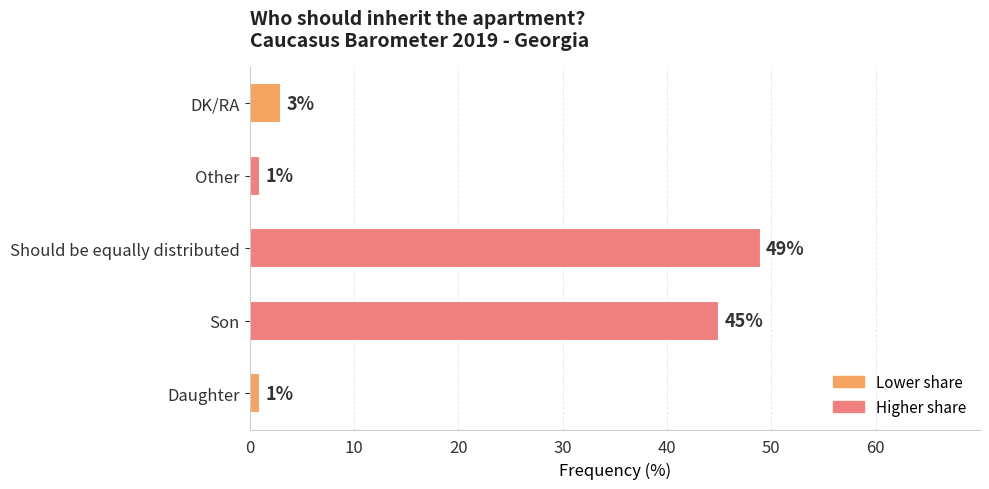

What is the smallest value displayed?

1